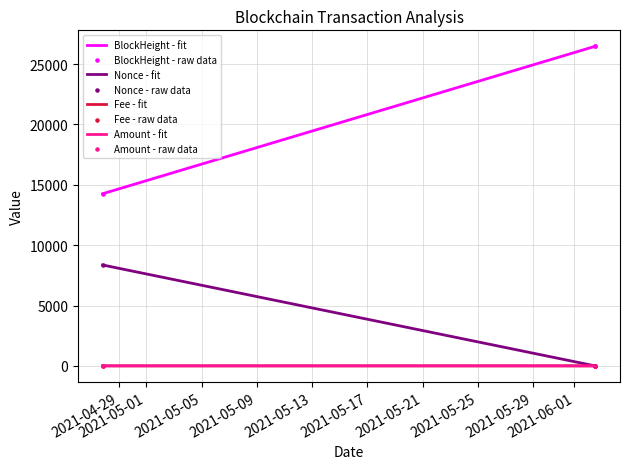

Which series has the widest spread of values?

BlockHeight - fit